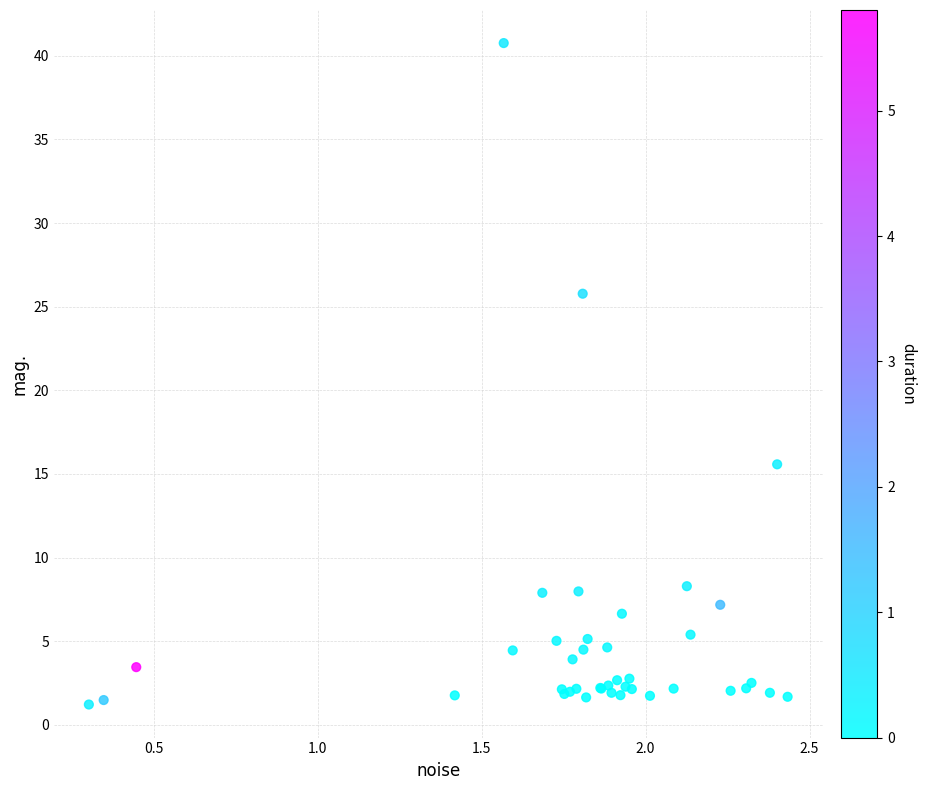

What Y value in the scatter plot is closest to 20?

15.6